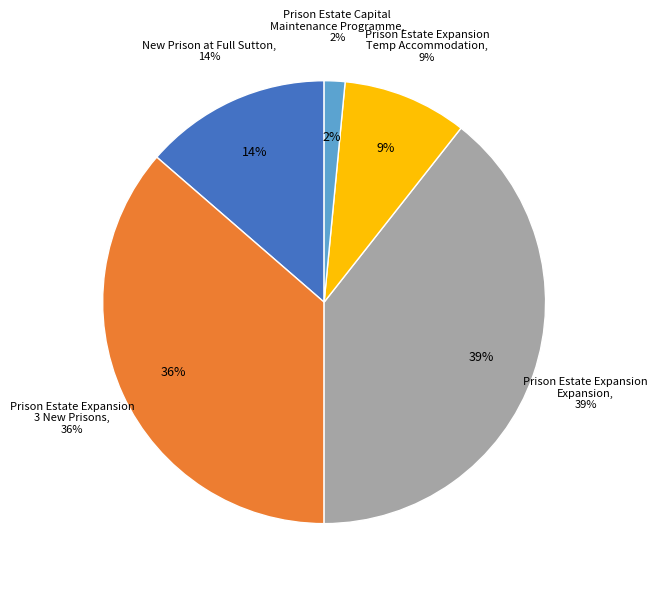

Does Prison Estate Capital Maintenance Programme represent more than half of the total?

No